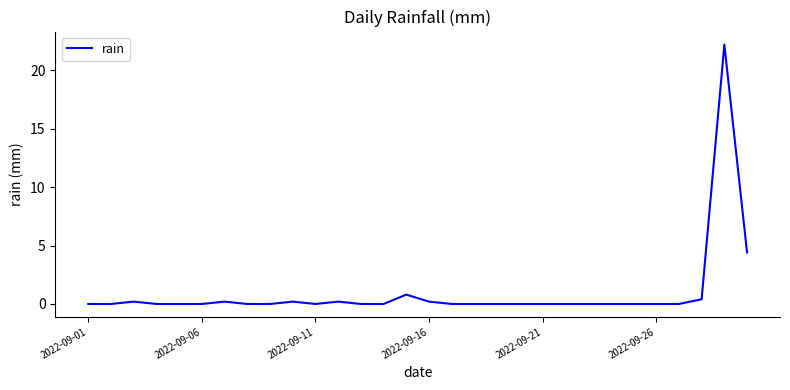

What is the maximum value shown in the chart?

22.2